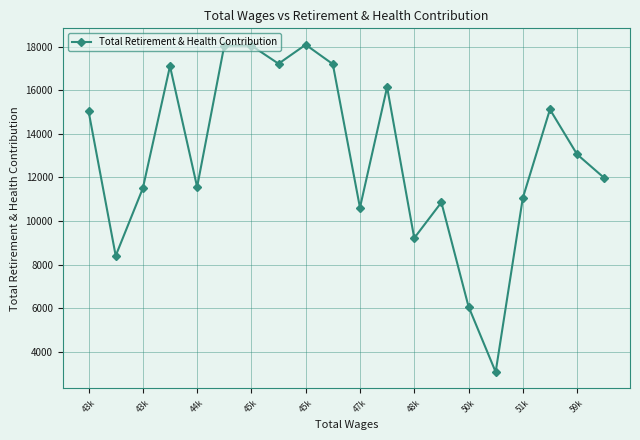

How many points are higher than both their immediate neighbors (excluding endpoints)?

6